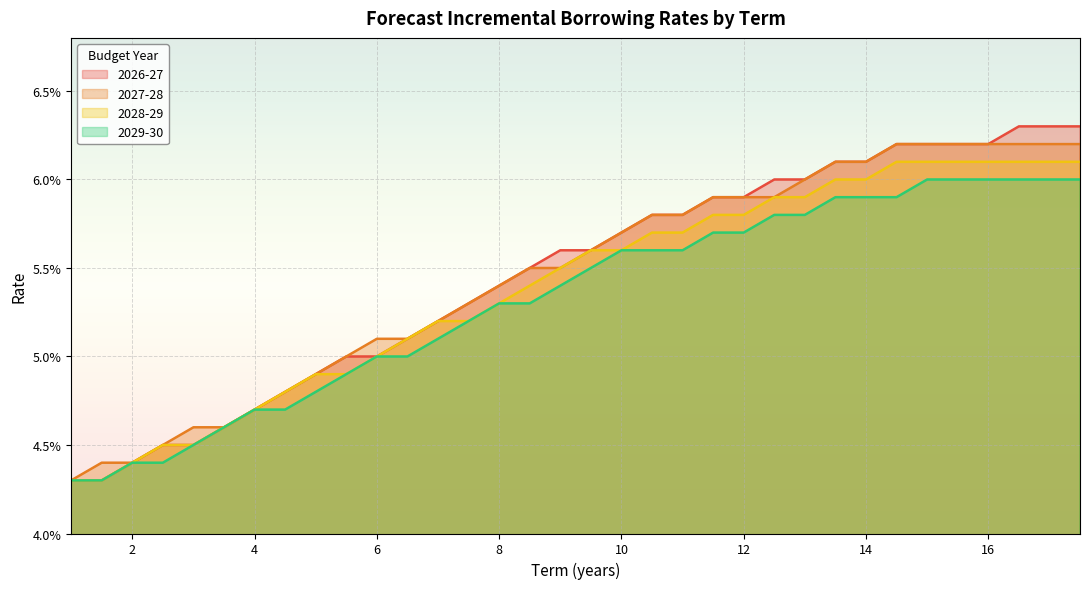

True or false: 2027-28 has more than 0 interior local peaks.

False